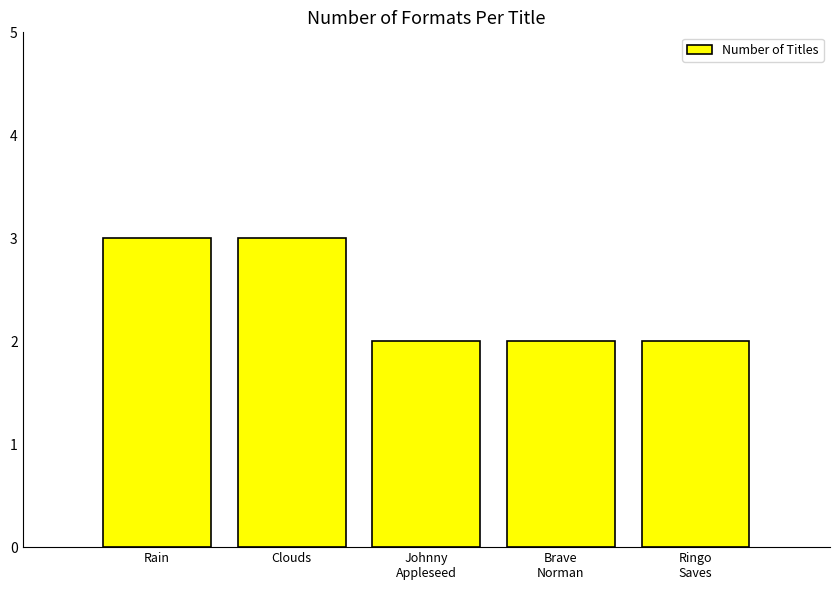

What is the ratio of the value at Clouds to the value at Rain?

1.0